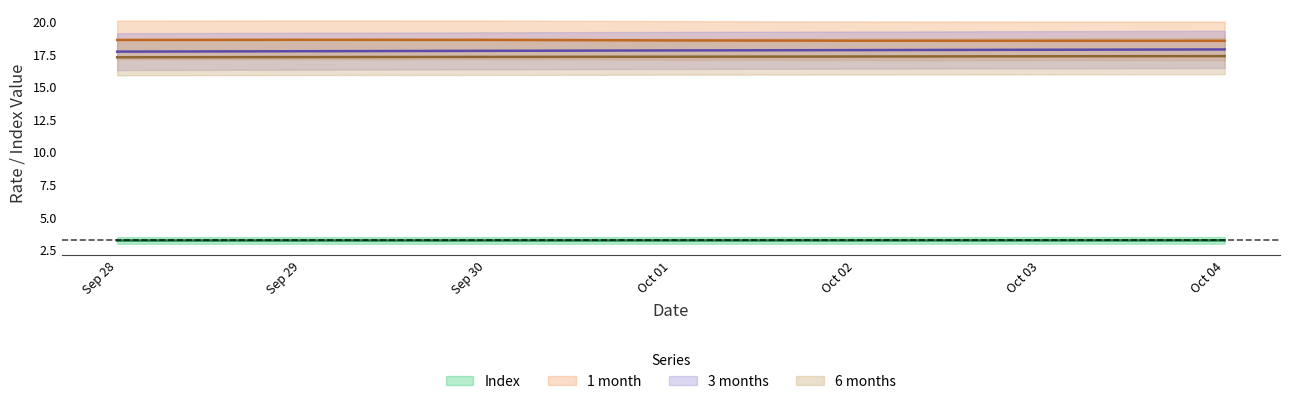

True or false: Index and 6 months intersect in this chart.

False